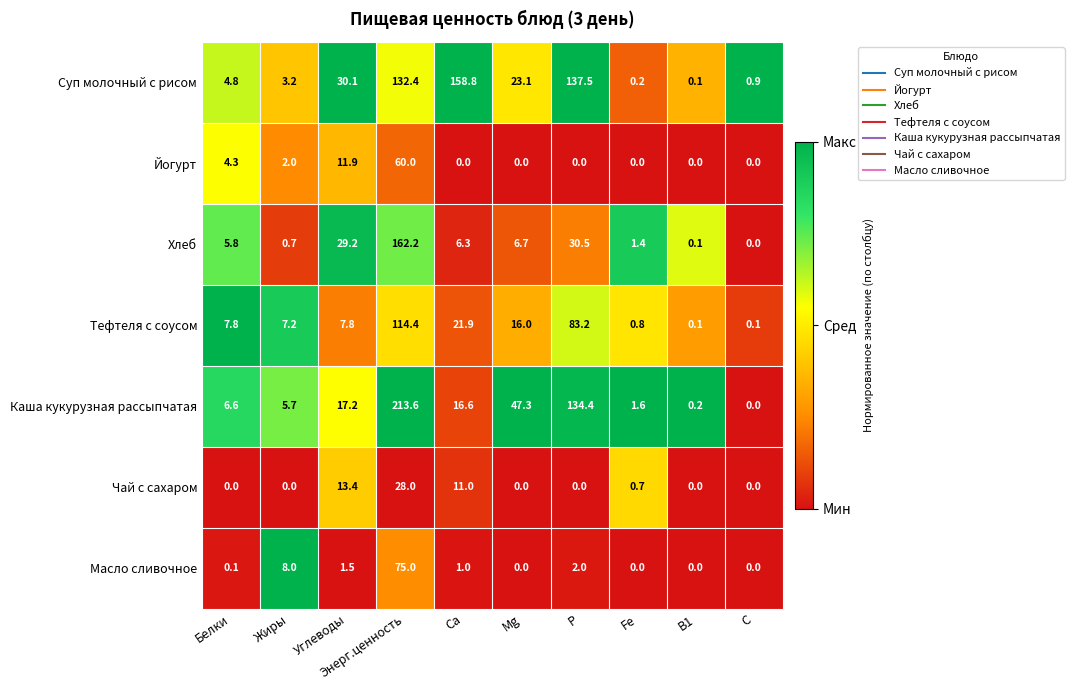

What is the difference between the maximum and minimum values in the Чай с сахаром series?

28.0